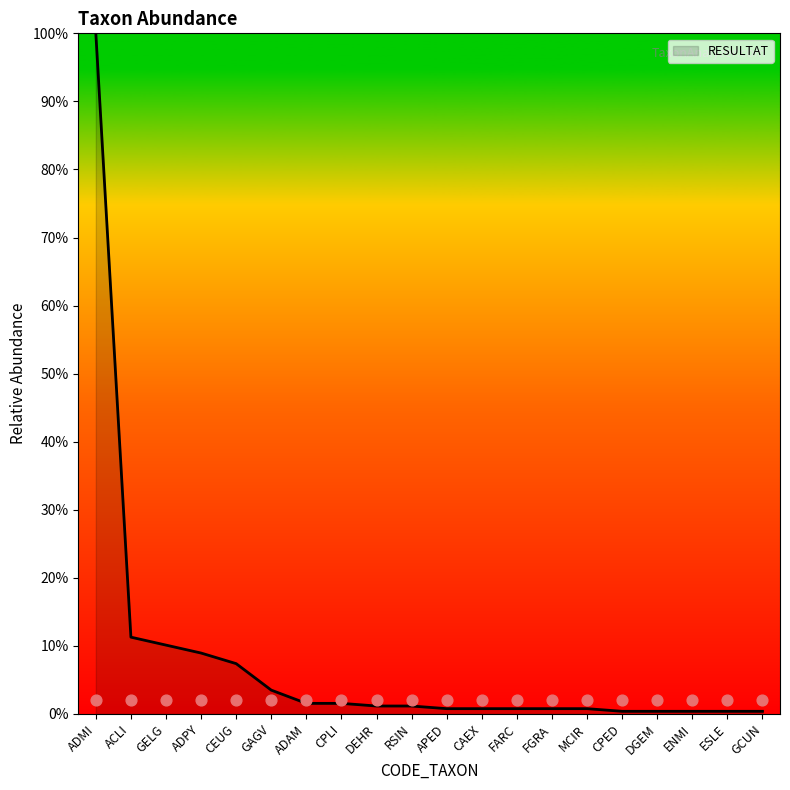

Which has a higher value, CAEX or ADPY?

ADPY